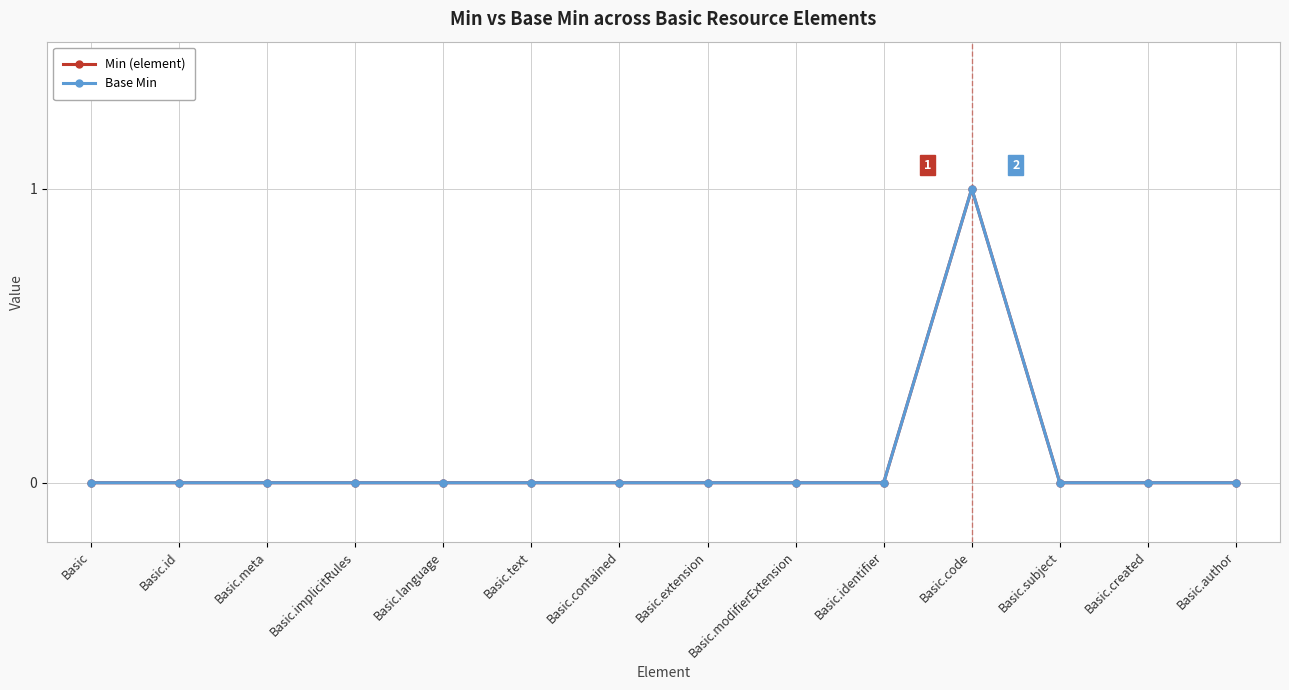

Is this an area chart (filled region under the line)?

No